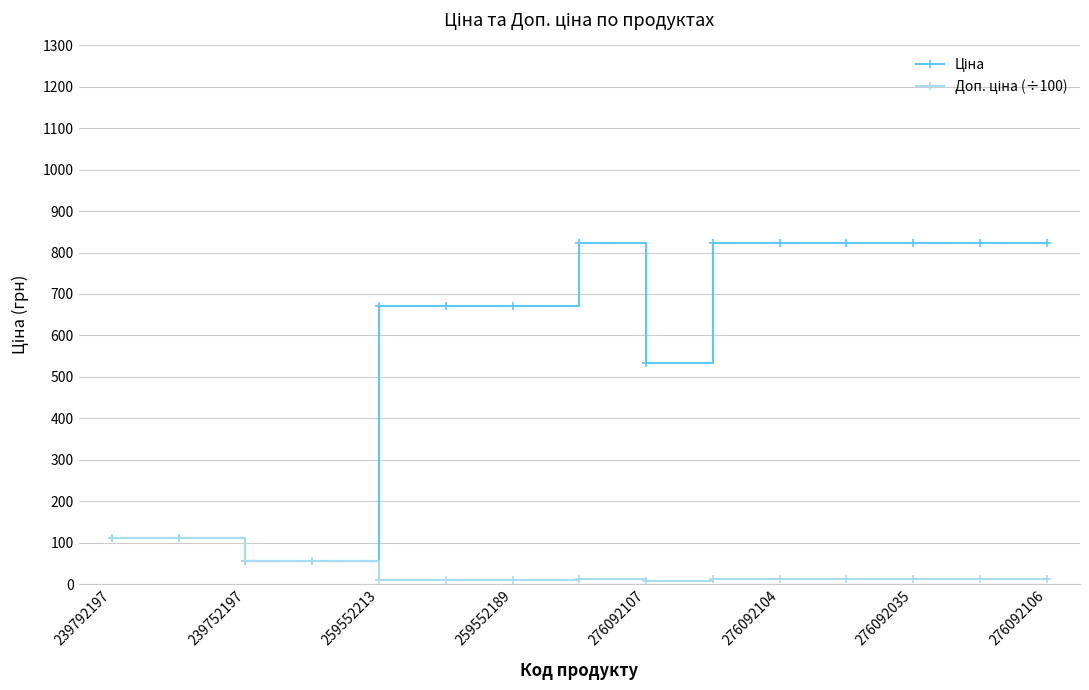

At how many categories does at least one series exceed 342?

11